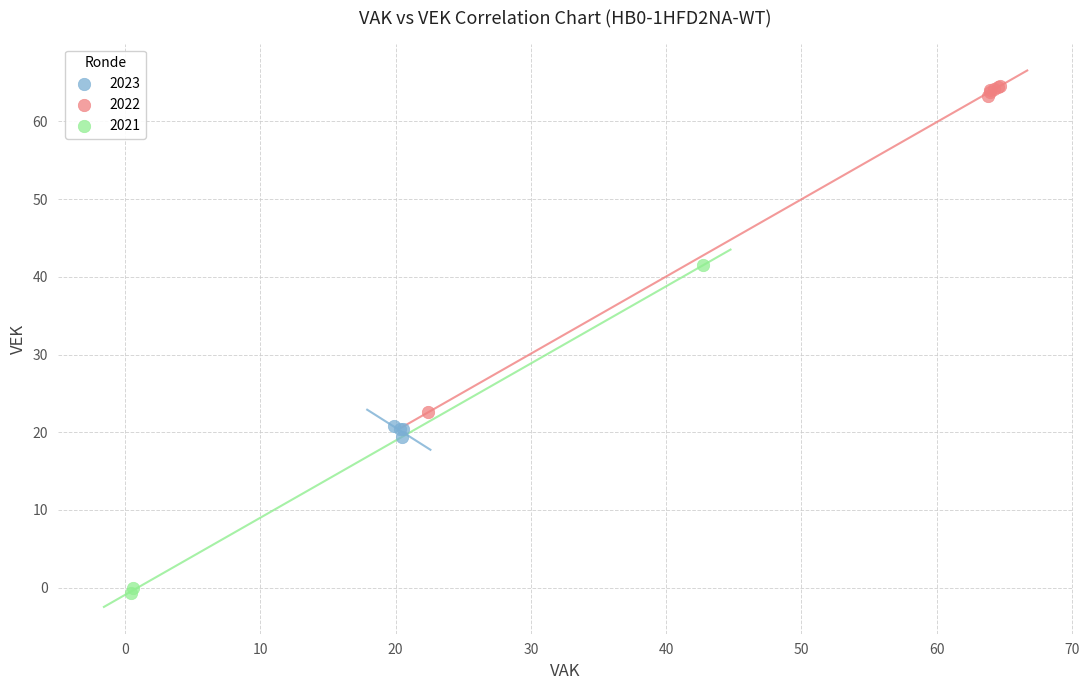

Which series reaches the minimum Y coordinate?

2021